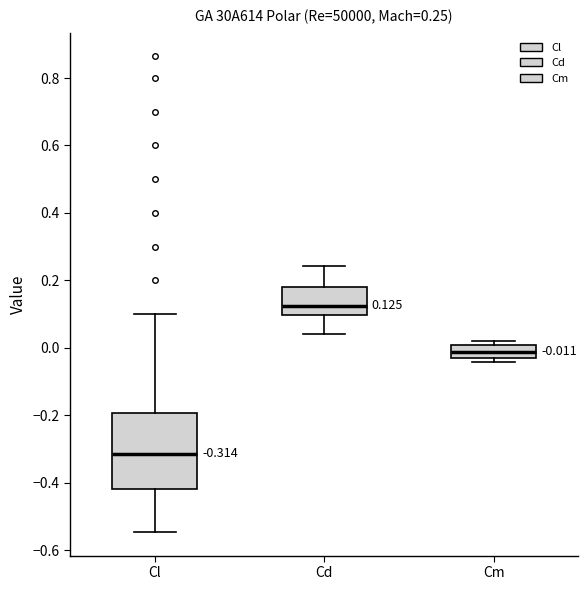

Which box's median line is the lowest?

Cl